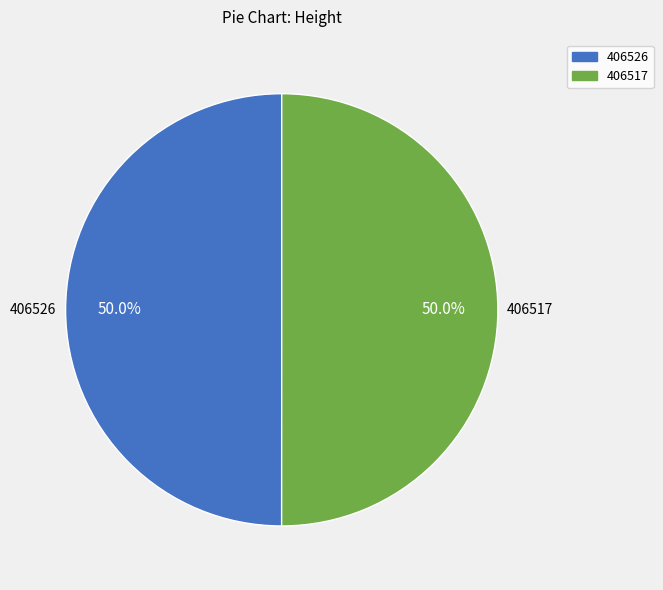

Approximately how many times larger is the value at 406526 compared to 406517?

1.0